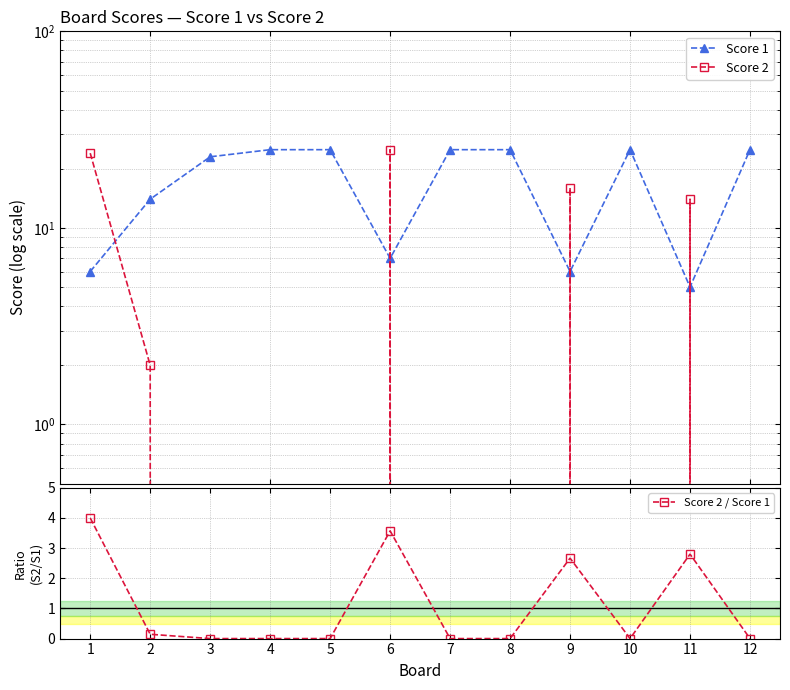

The value of Score 1 at 5 is 25.0. True or false?

True